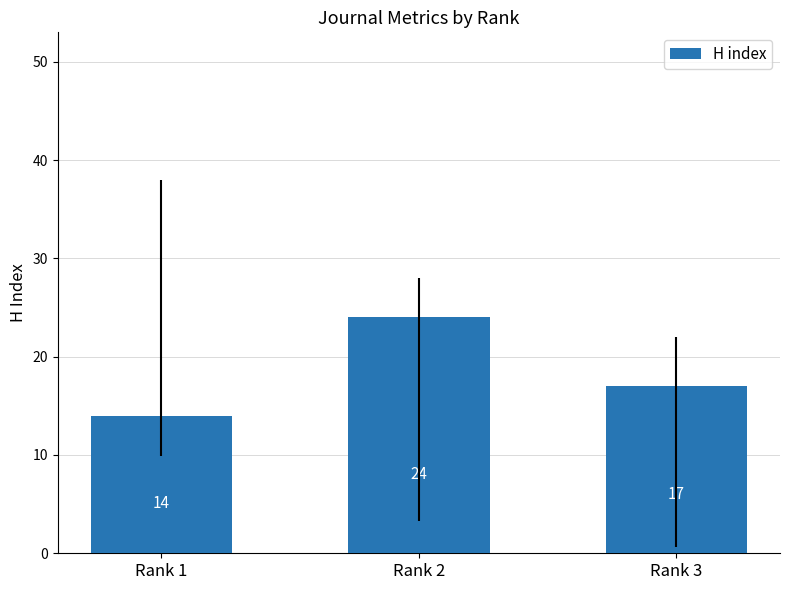

How many data points are less than 17?

1